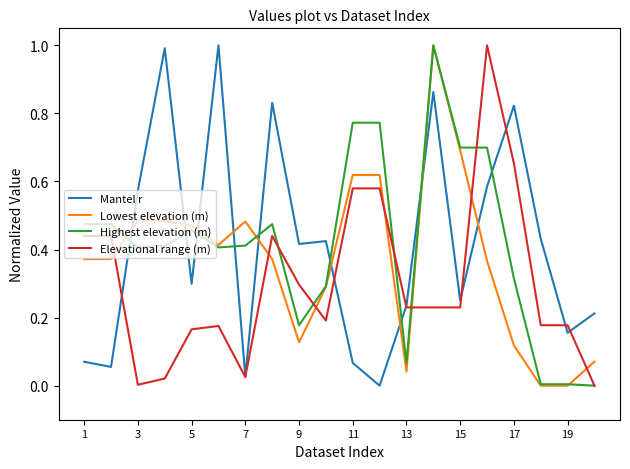

How many intersections are there between Lowest elevation (m) and Elevational range (m)?

7